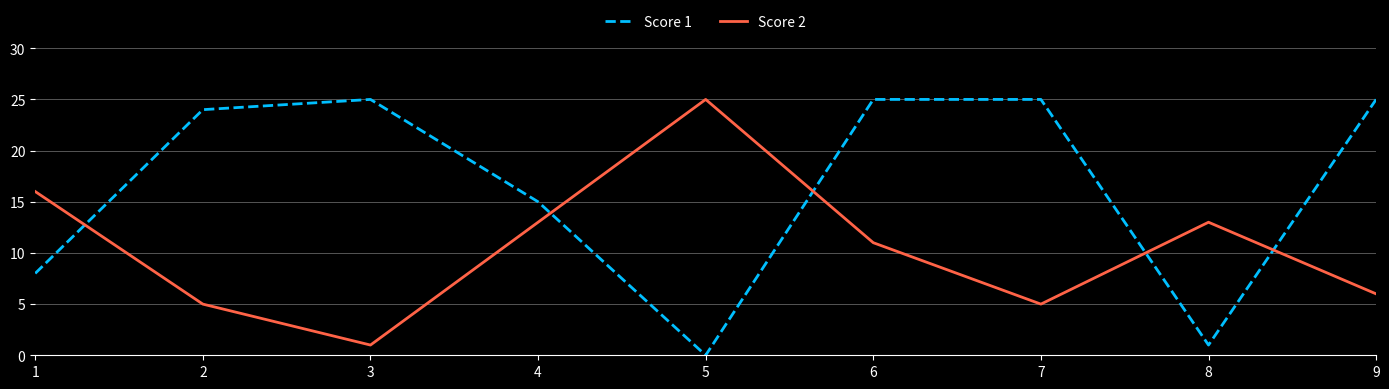

What is the spread (max minus min) of values at 3?

24